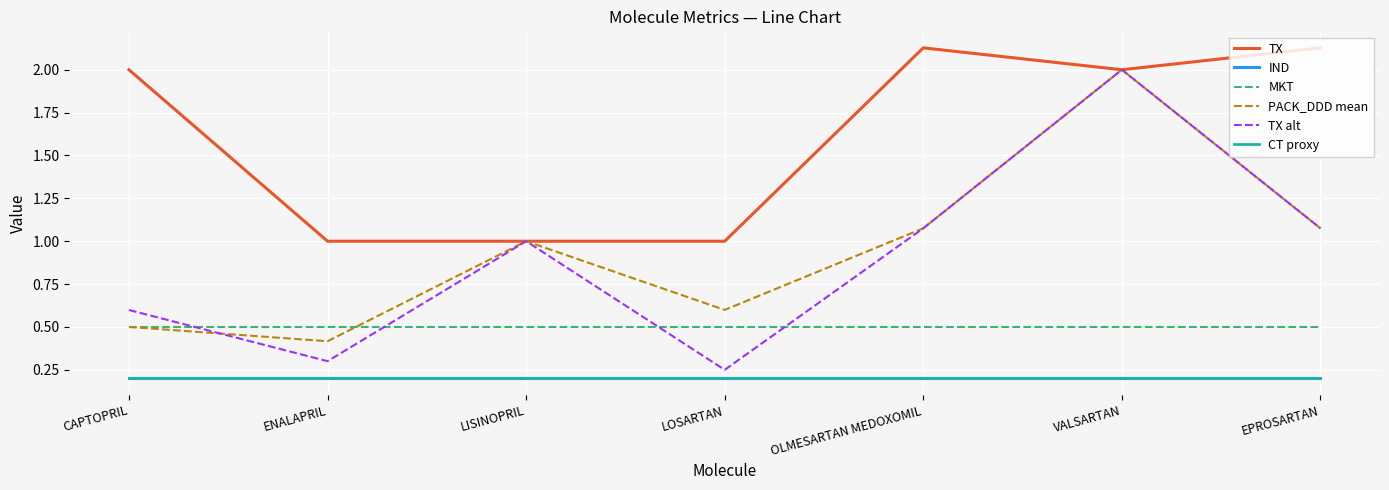

Is this an area chart (filled region under the line)?

No